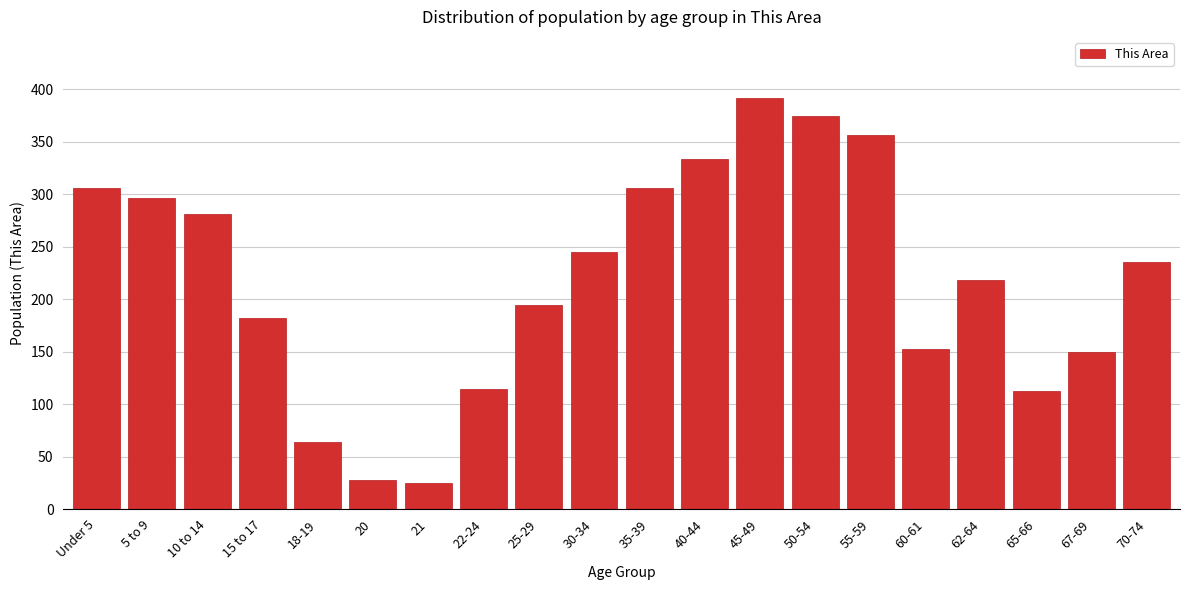

Reading left to right, extract all data points from this chart.

306	296	281	182	64	28	25	114	194	245	306	333	391	374	356	152	218	112	150	235